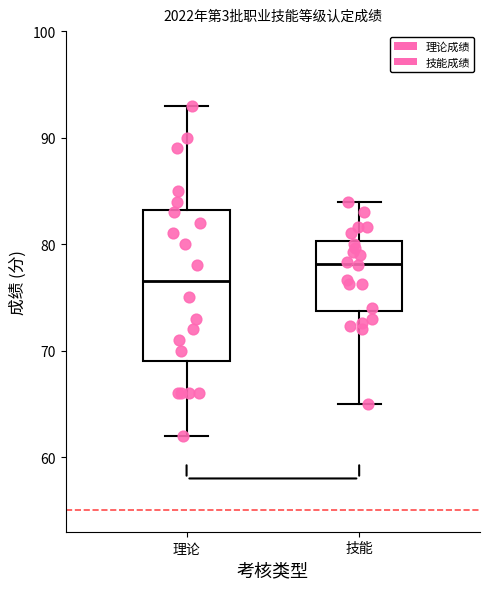

Which box's median line is the lowest?

理论